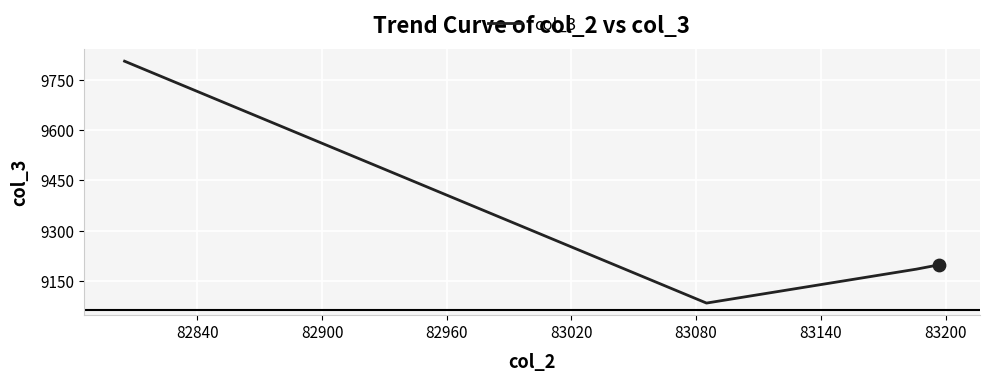

What is the greatest value displayed?

9805